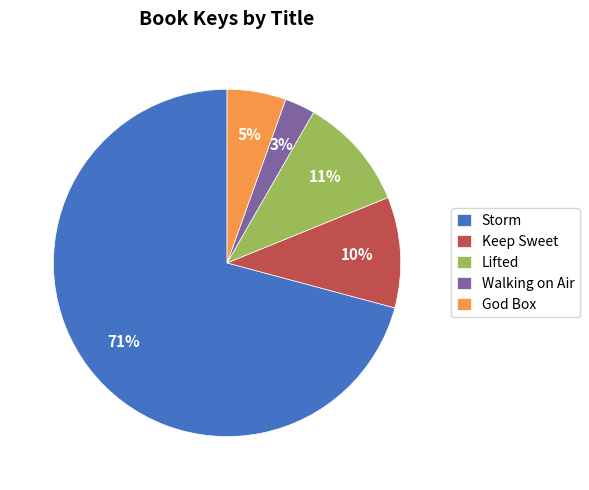

What is the ratio of the value at Walking on Air to the value at Keep Sweet?

0.3